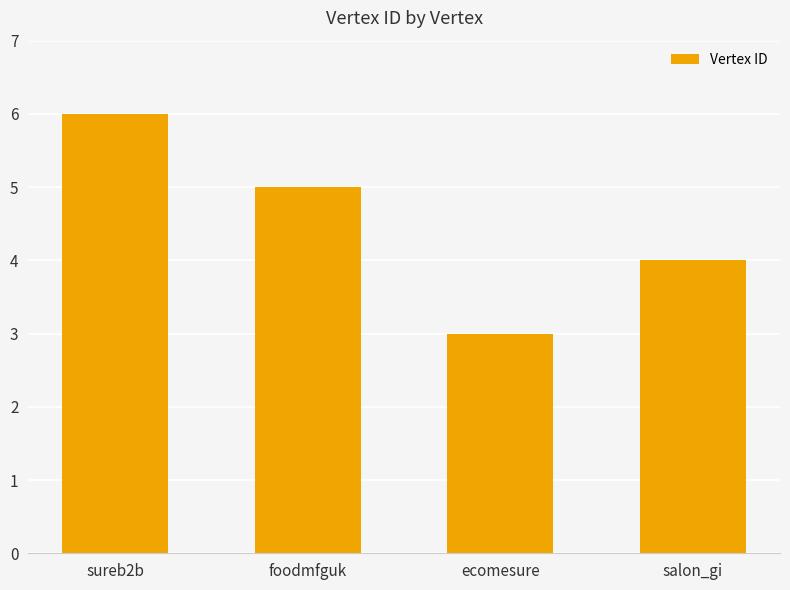

Are the bars grouped side by side (vs. stacked)?

No